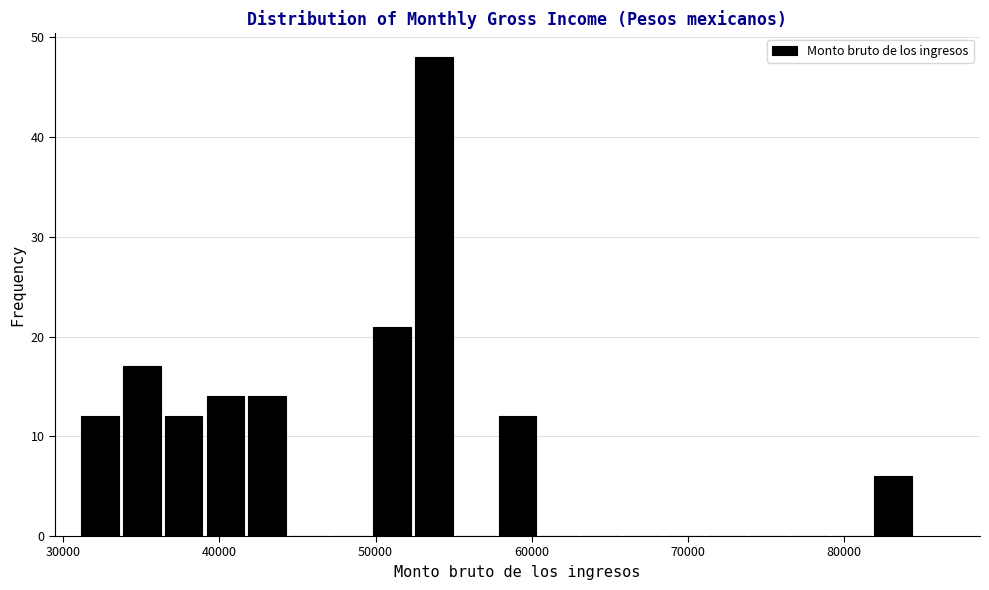

Read against the x-axis, roughly where is the centre of the tallest bar?

54000